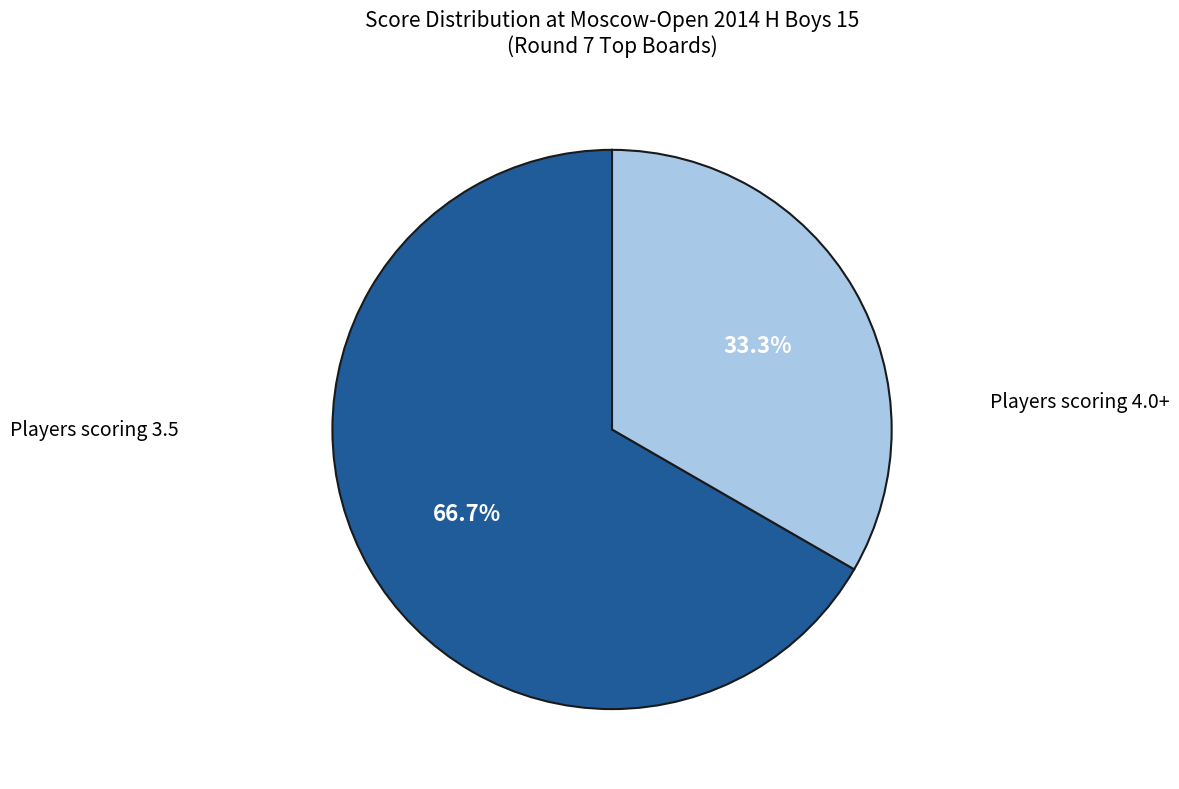

How many segments does this pie chart have?

2